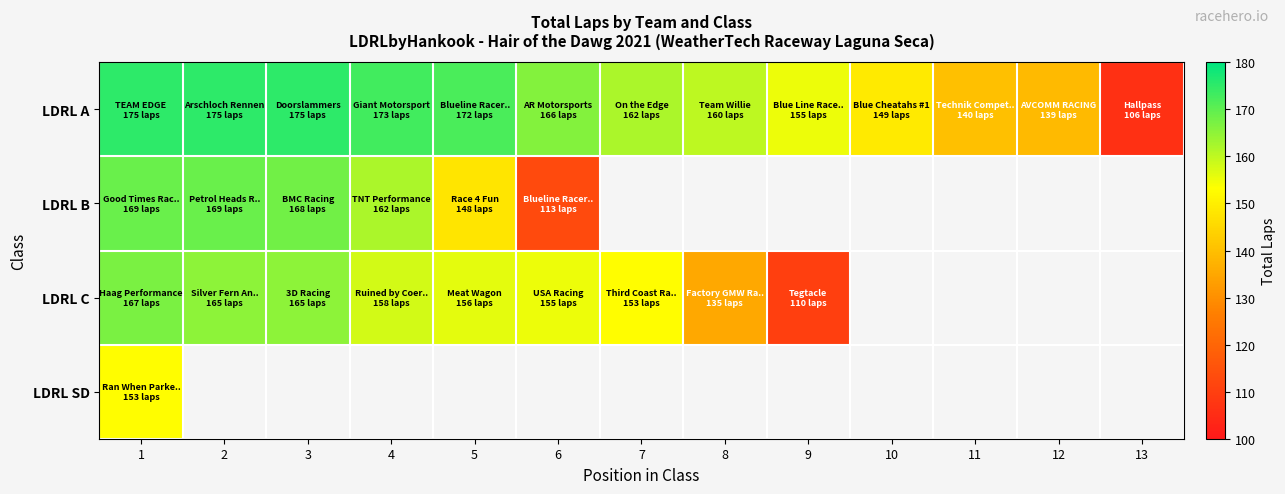

The value of LDRL A at 6 is 166.0. True or false?

True